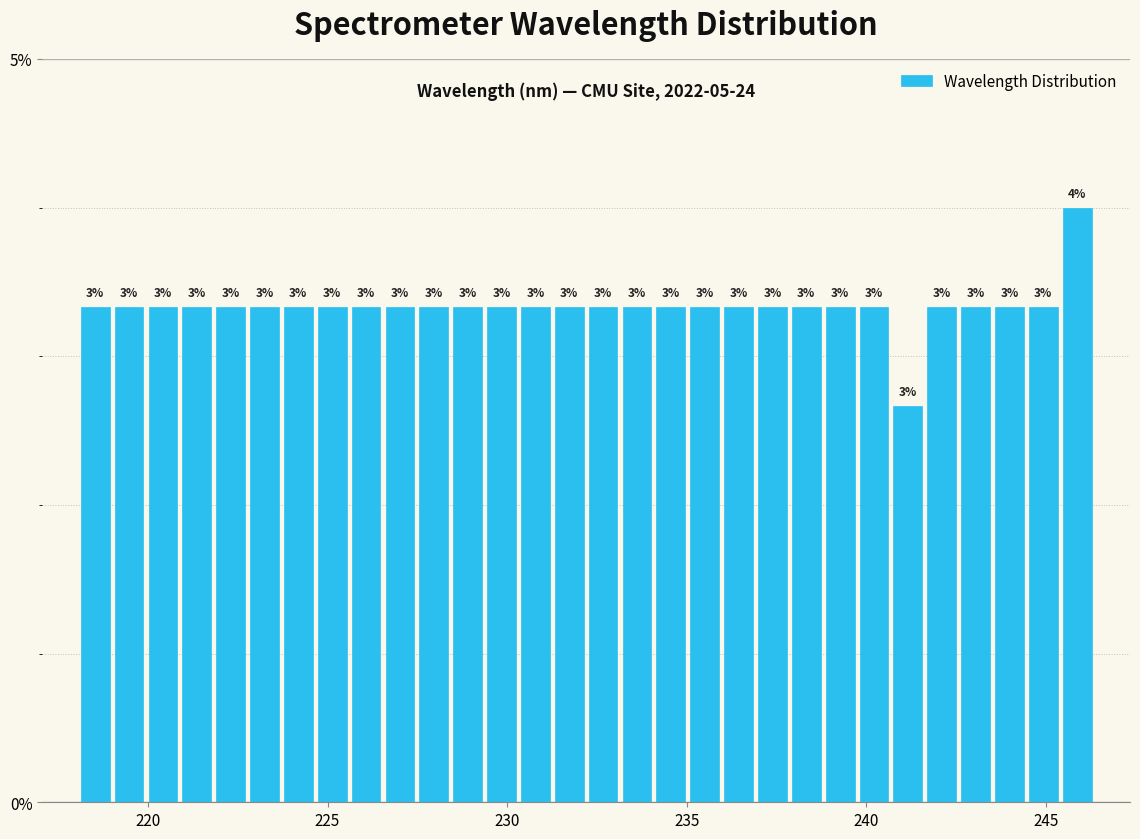

Read against the x-axis, roughly where is the centre of the tallest bar?

246.0